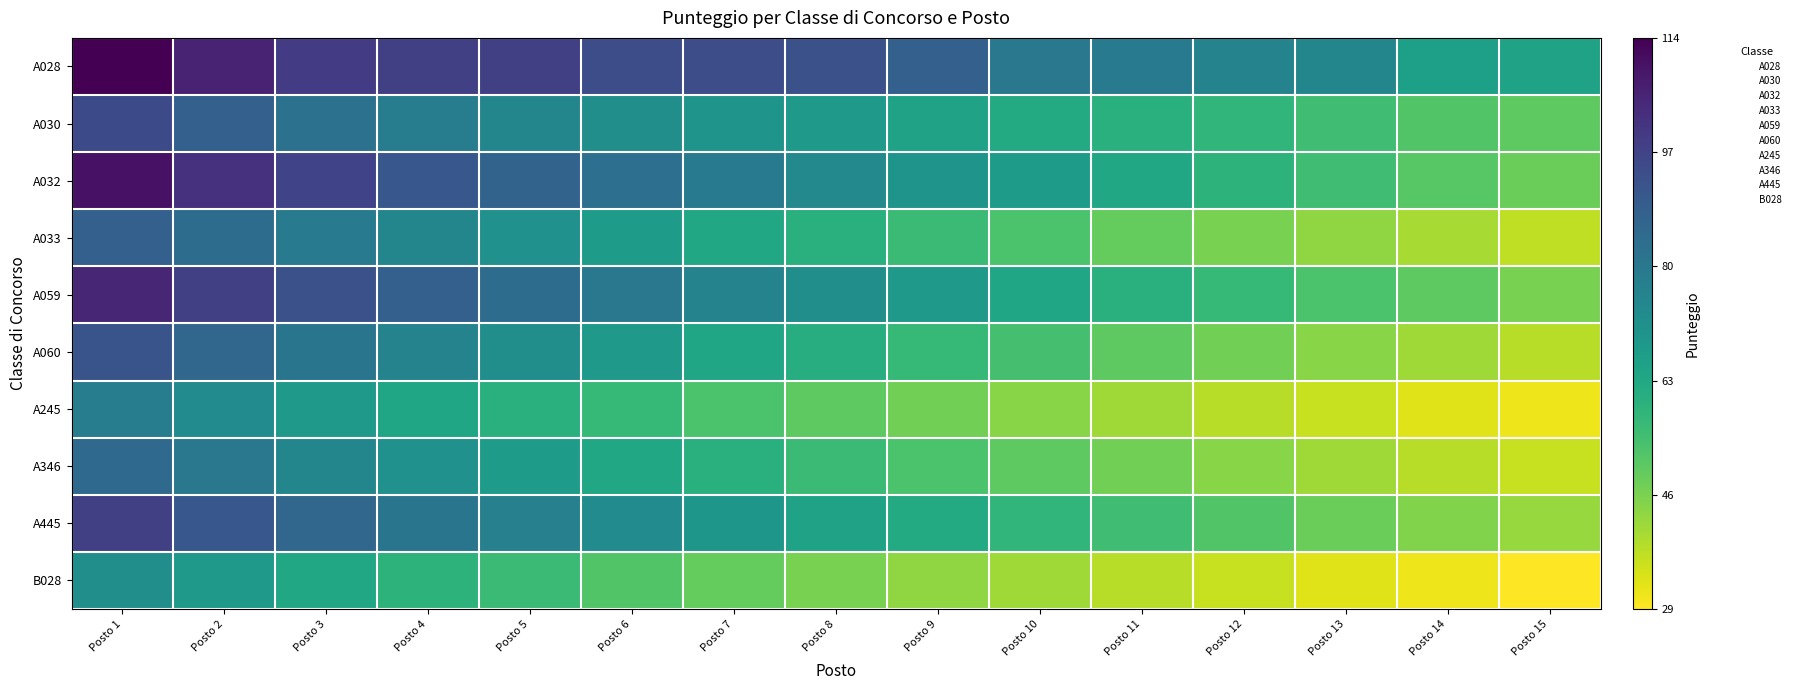

Rank the series by their maximum value, from lowest to highest.

B028, A245, A346, A033, A060, A030, A445, A059, A032, A028